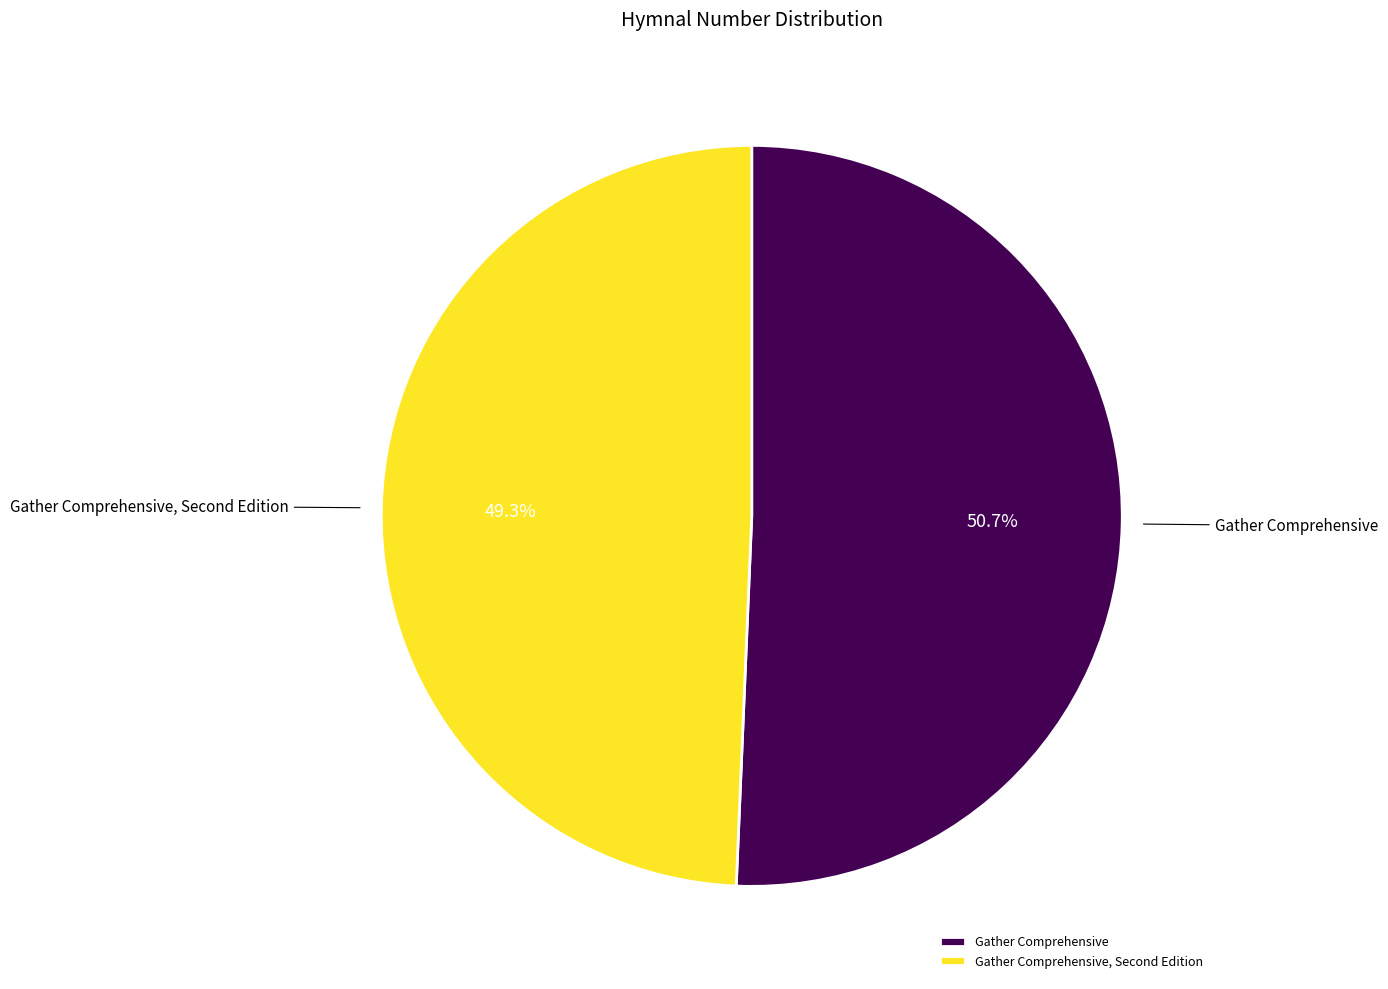

To the nearest percent, what portion does Gather Comprehensive represent?

51%